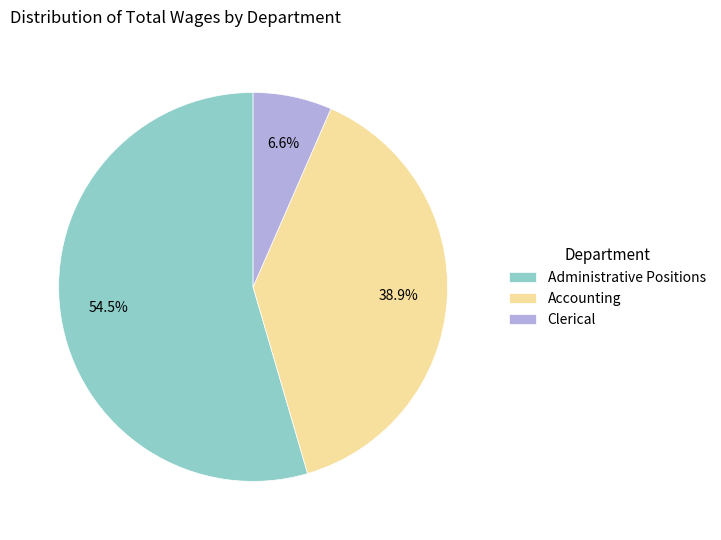

Rank the categories by value from lowest to highest.

Clerical, Accounting, Administrative Positions